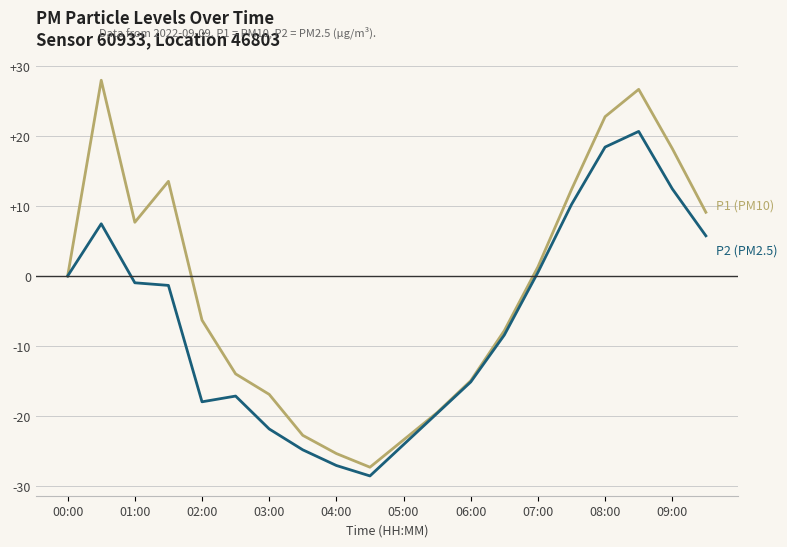

What is the smallest value displayed?

-28.5